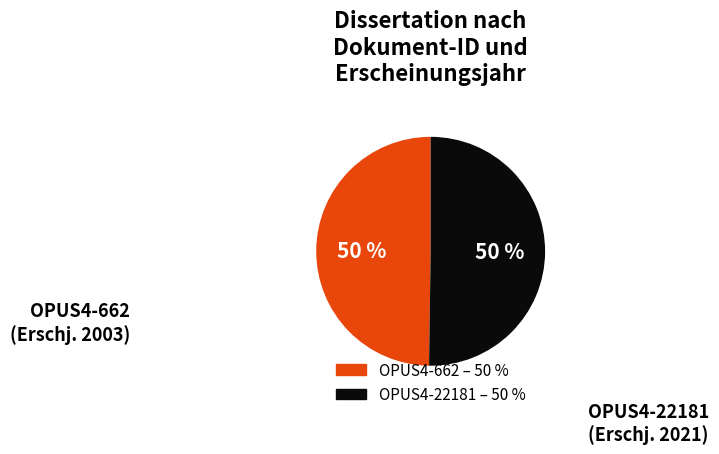

Do OPUS4-22181 and OPUS4-662 together represent more than half of the pie?

Yes